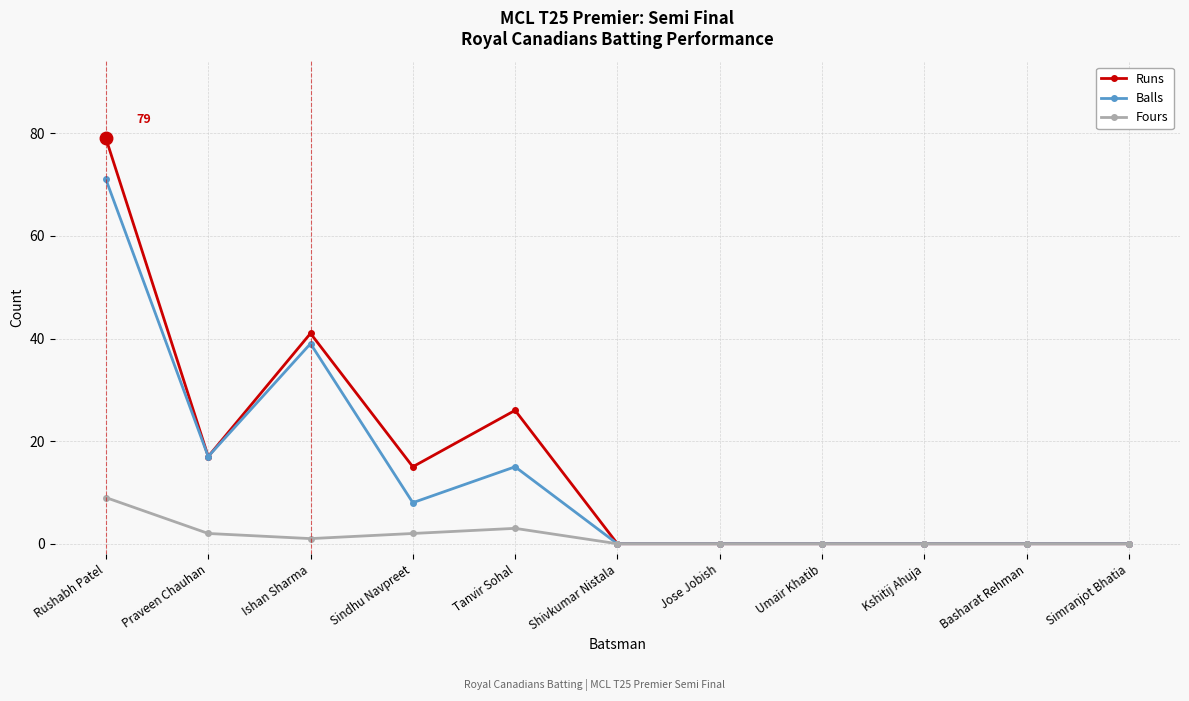

The Balls series shows 71 at Rushabh Patel. True or false?

True